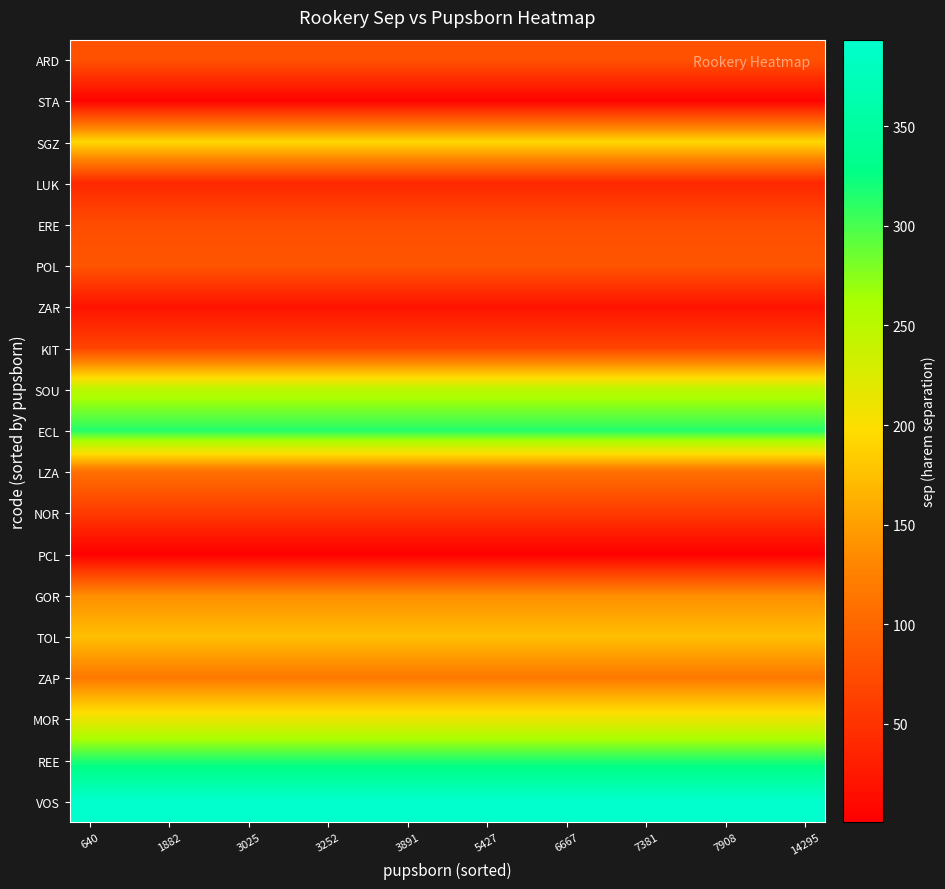

How many distinct data groups are displayed?

19